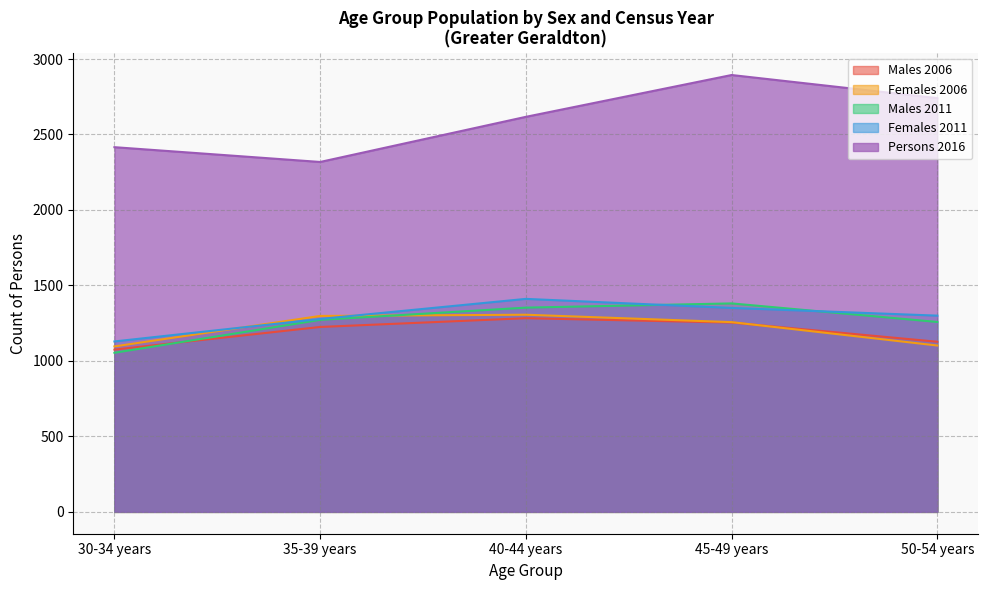

Does the chart display data point markers on the line(s)?

No